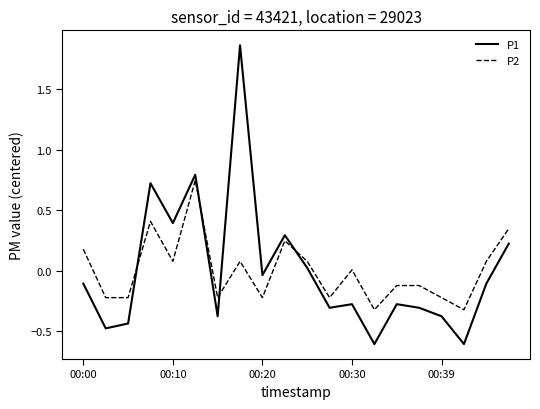

Which series ends up on top after the final intersection of P1 and P2?

P2